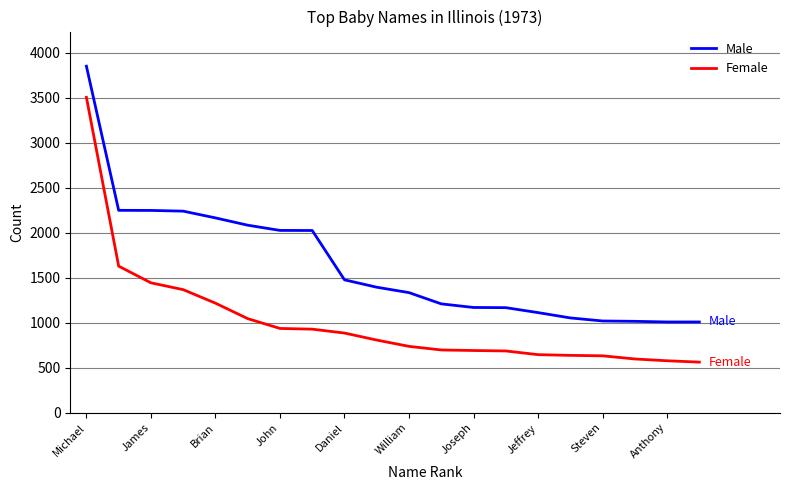

What is the difference between the maximum and minimum values in the Male series?

2841